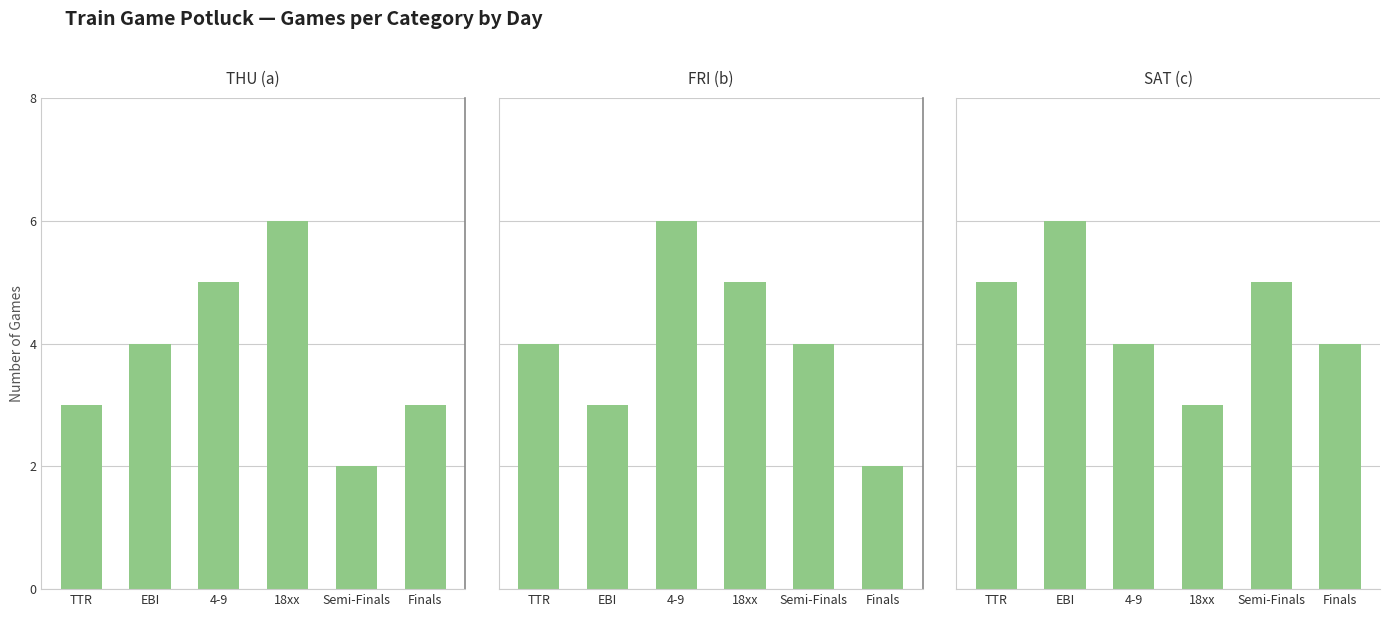

What is the label of the 4th bar from the left?

18xx